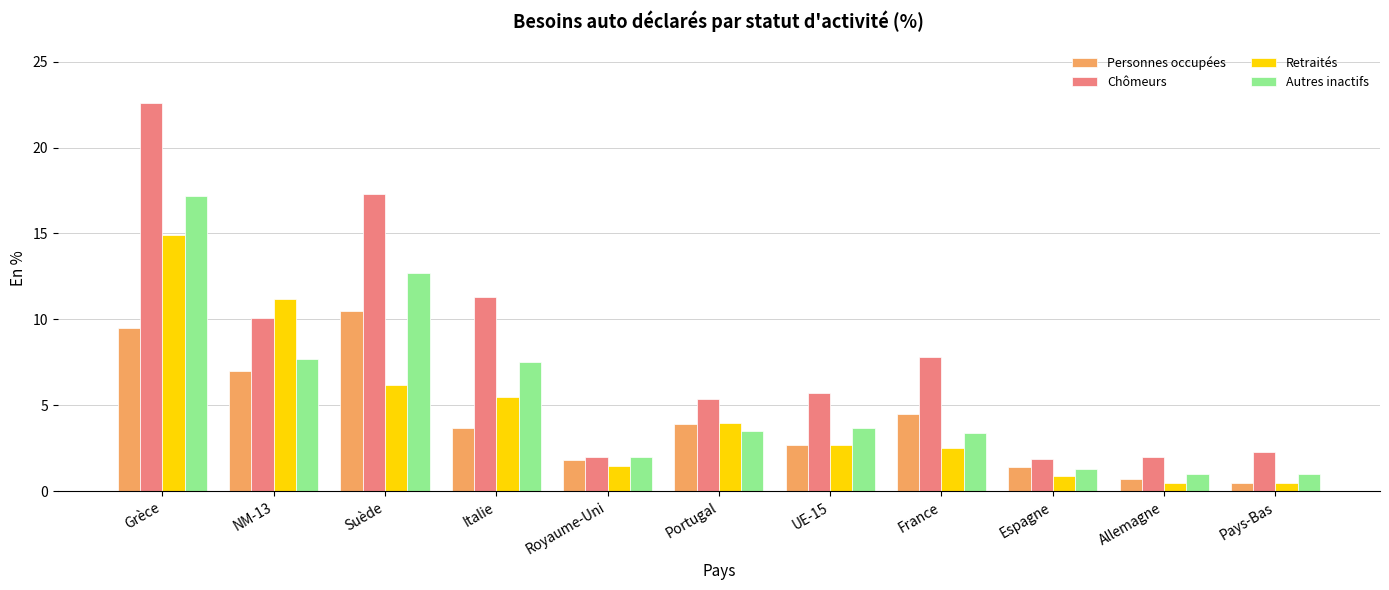

What is the label of the 3rd bar from the right?

Espagne